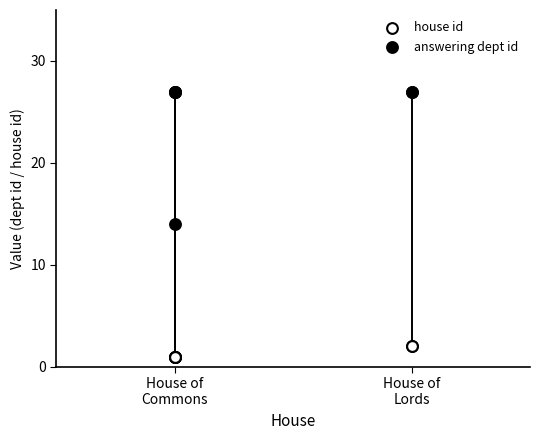

What are all the series names shown in the legend?

house id, answering dept id